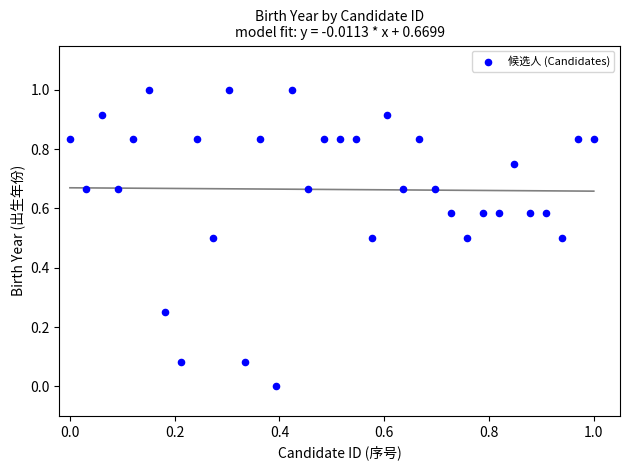

What is the range of X values (max minus min)?

1.0